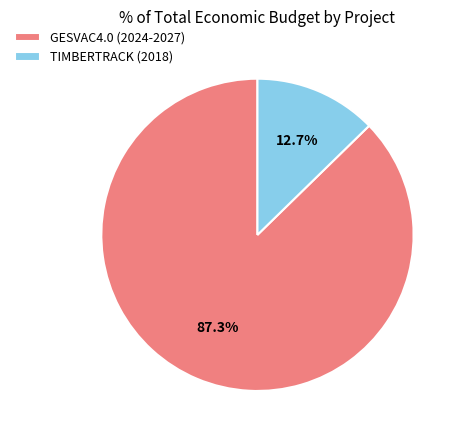

What is the largest slice in the pie chart?

GESVAC4.0 (2024-2027)